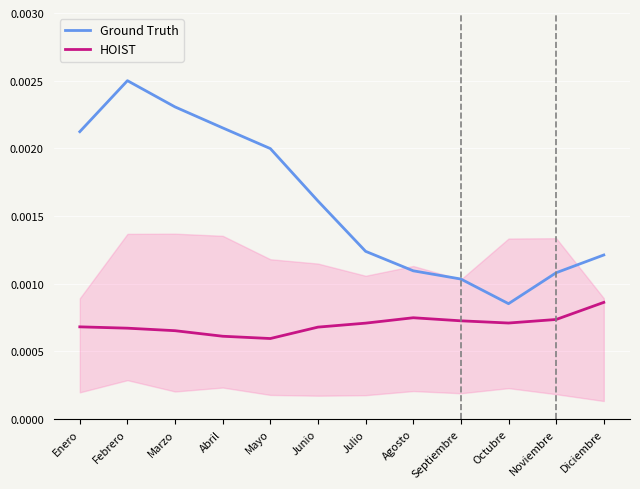

List the series in order of their overall mean, lowest first.

HOIST, Ground Truth